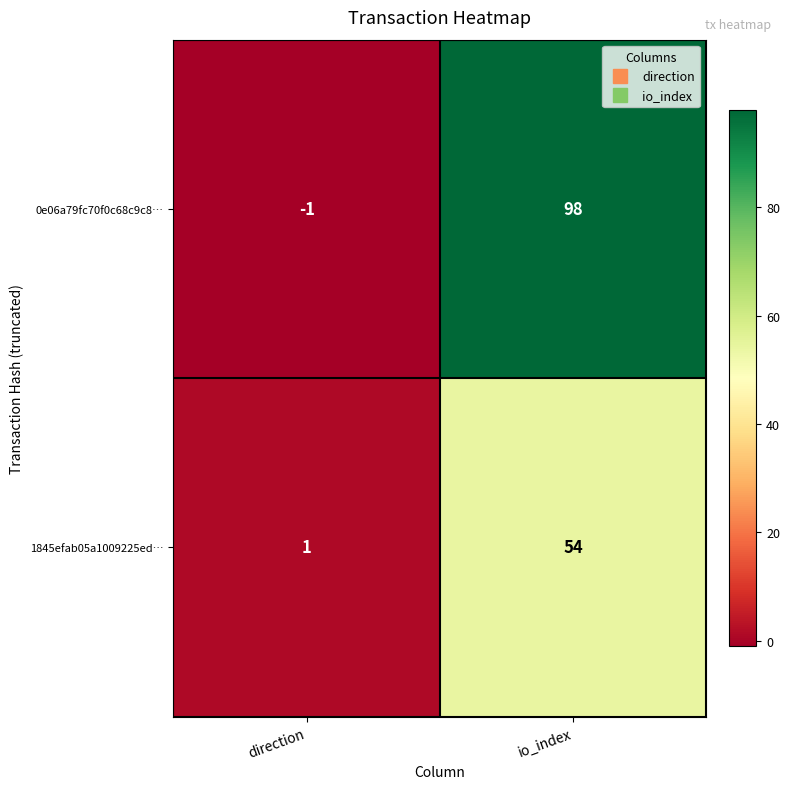

At direction, list the series in order from smallest to largest.

0e06a79fc70f0c68c9c8…, 1845efab05a1009225ed…